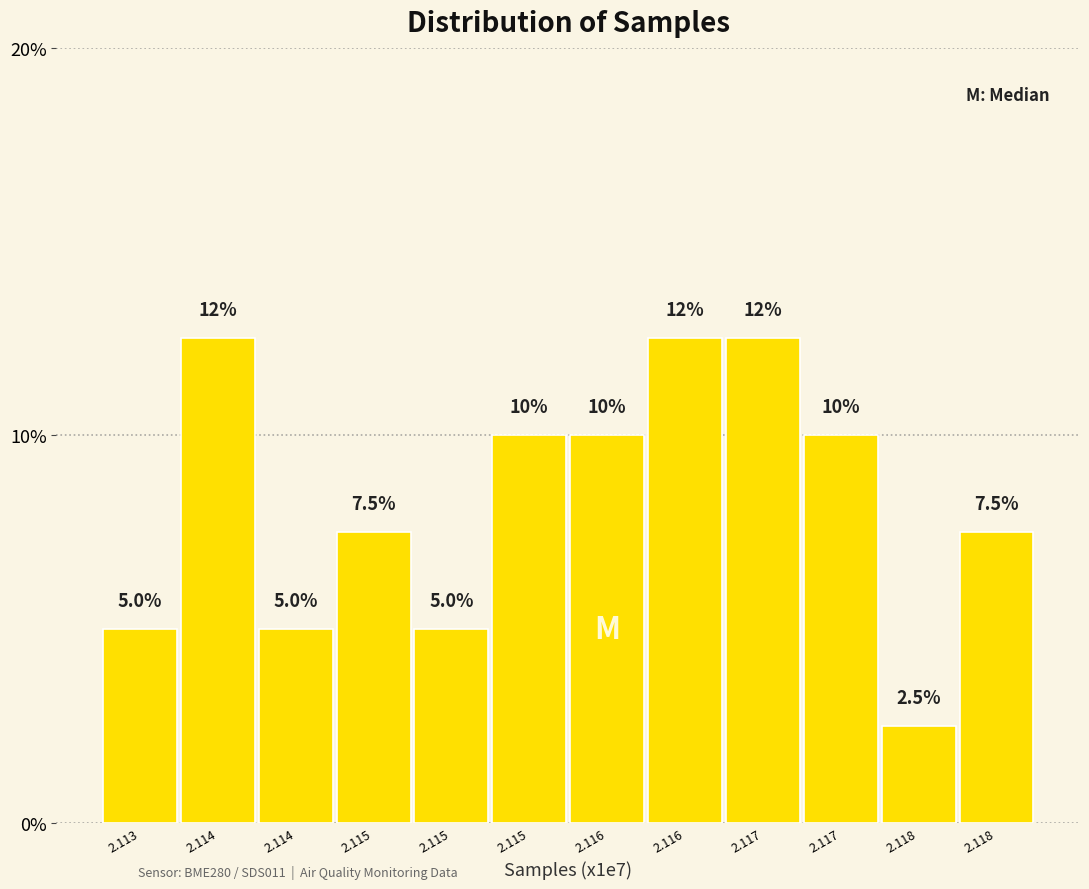

Are the bars horizontal?

No